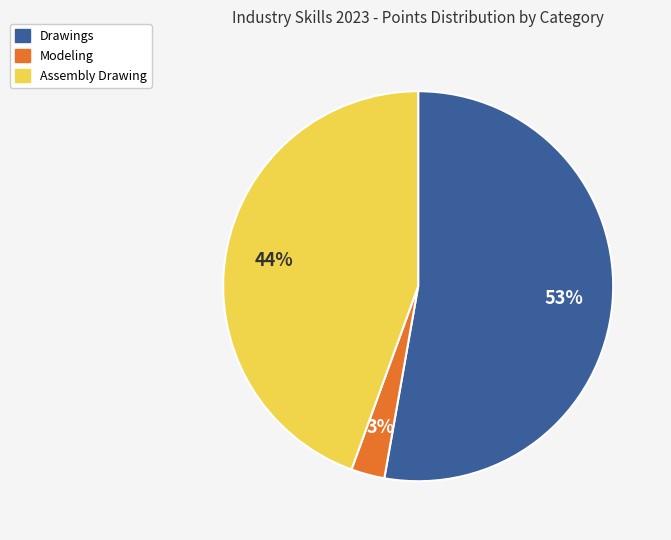

Is the sum of Assembly Drawing and Drawings greater than half?

Yes